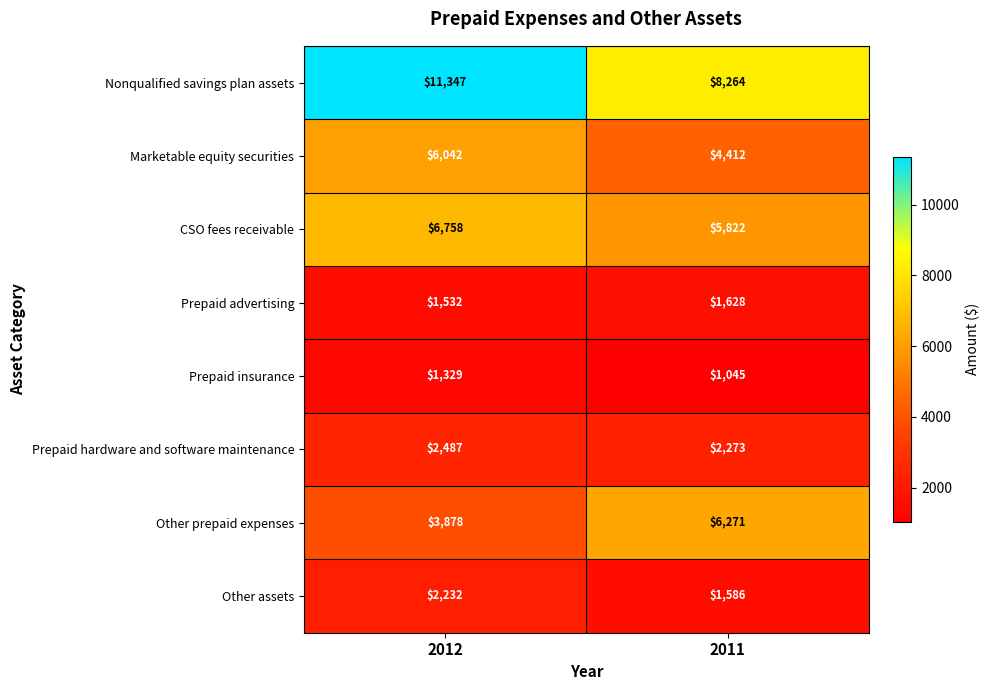

List the labels in order of Nonqualified savings plan assets value, smallest first.

2011, 2012